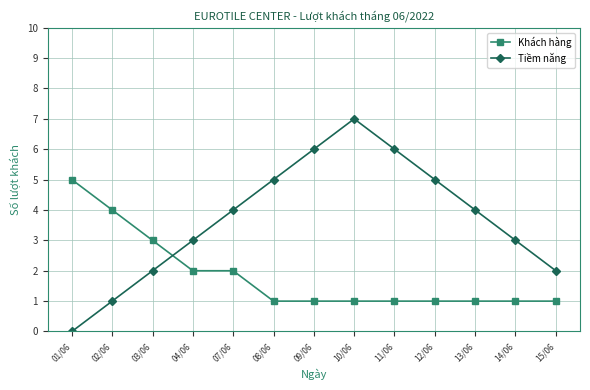

What is the spread (max minus min) of values at 04/06?

1